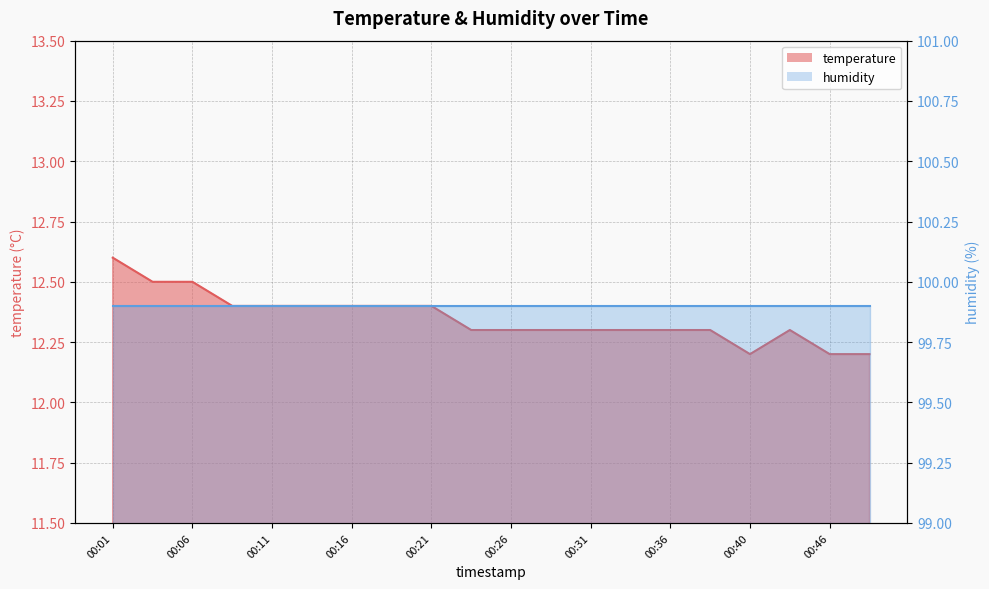

What is the average value?

12.3